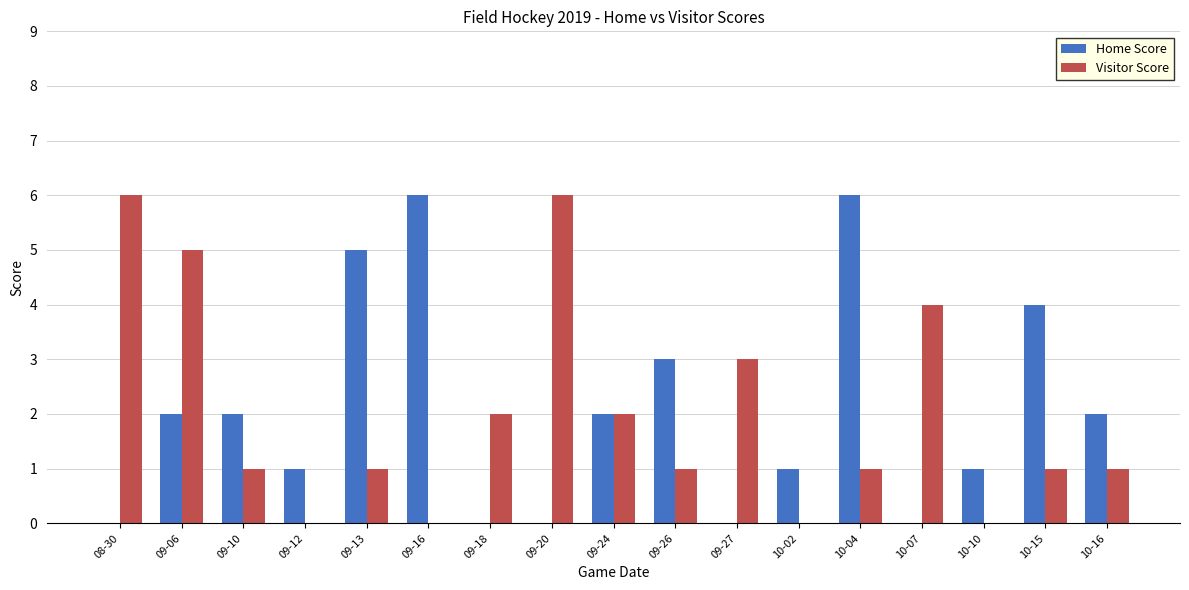

What is the total value across all series at 08-30?

6